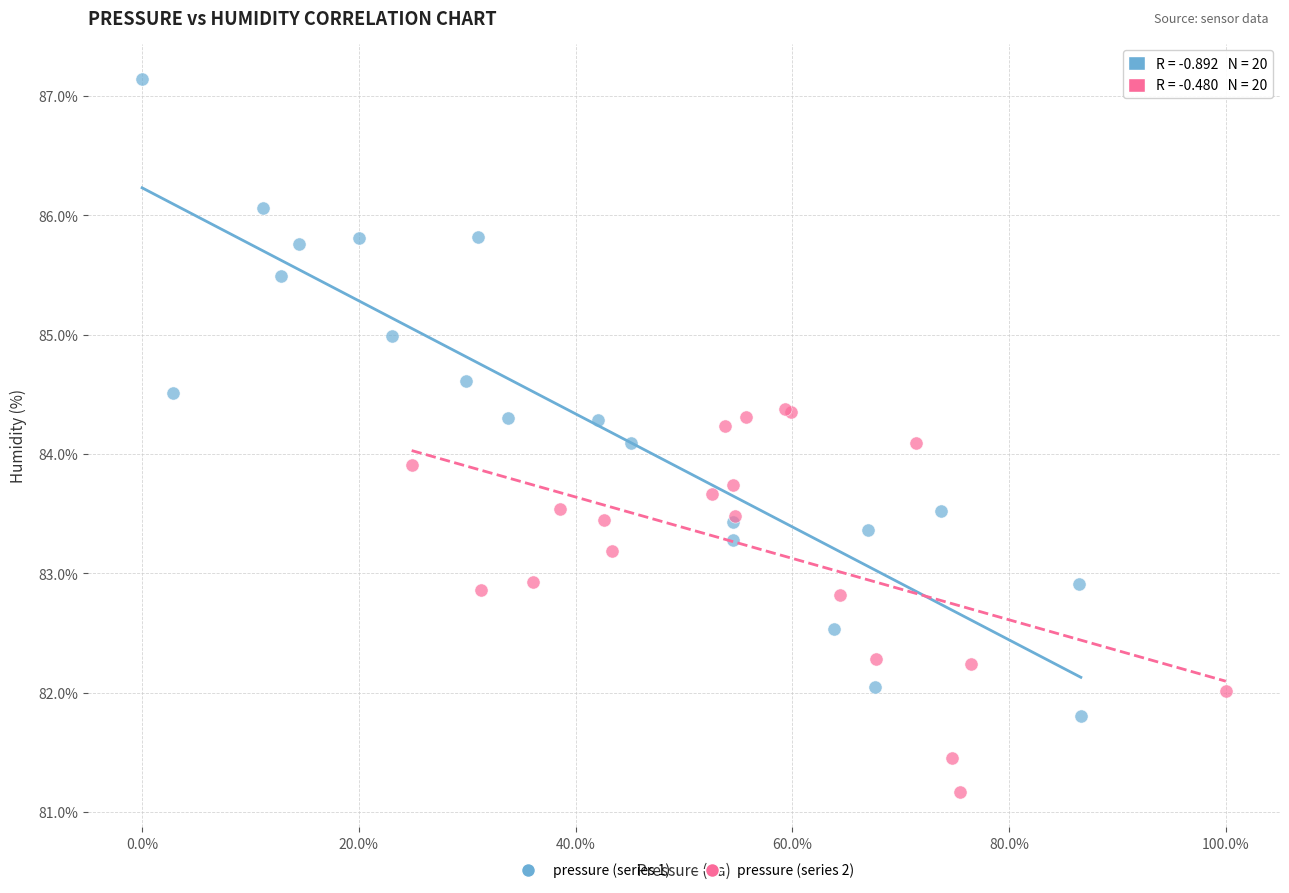

Which series reaches the minimum Y coordinate?

pressure (series 2)